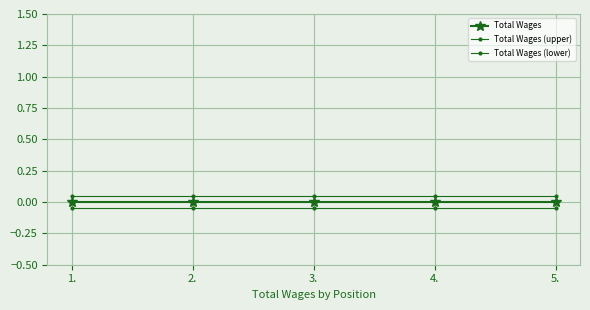

Does the chart have visible grid lines?

Yes